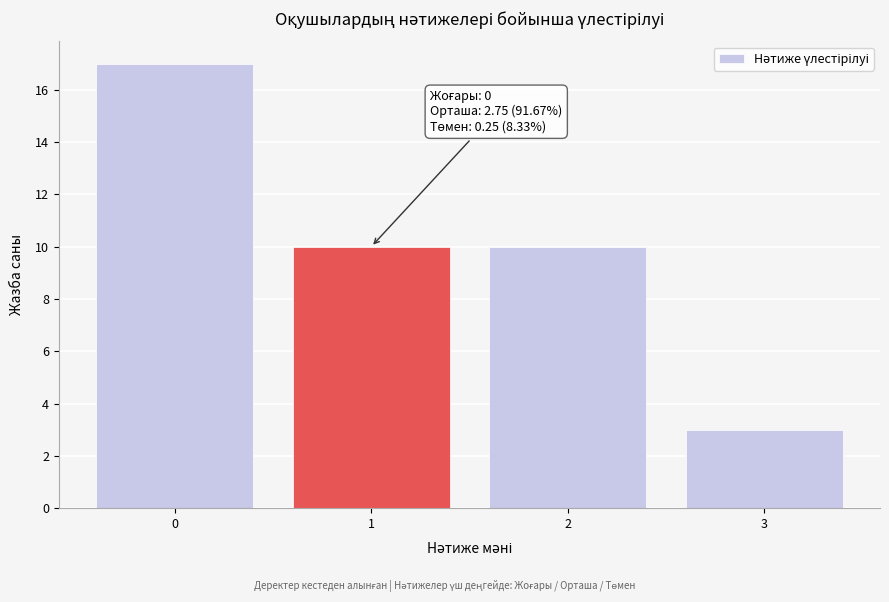

Reading right to left, transcribe all the data shown in this chart.

3	10	10	17